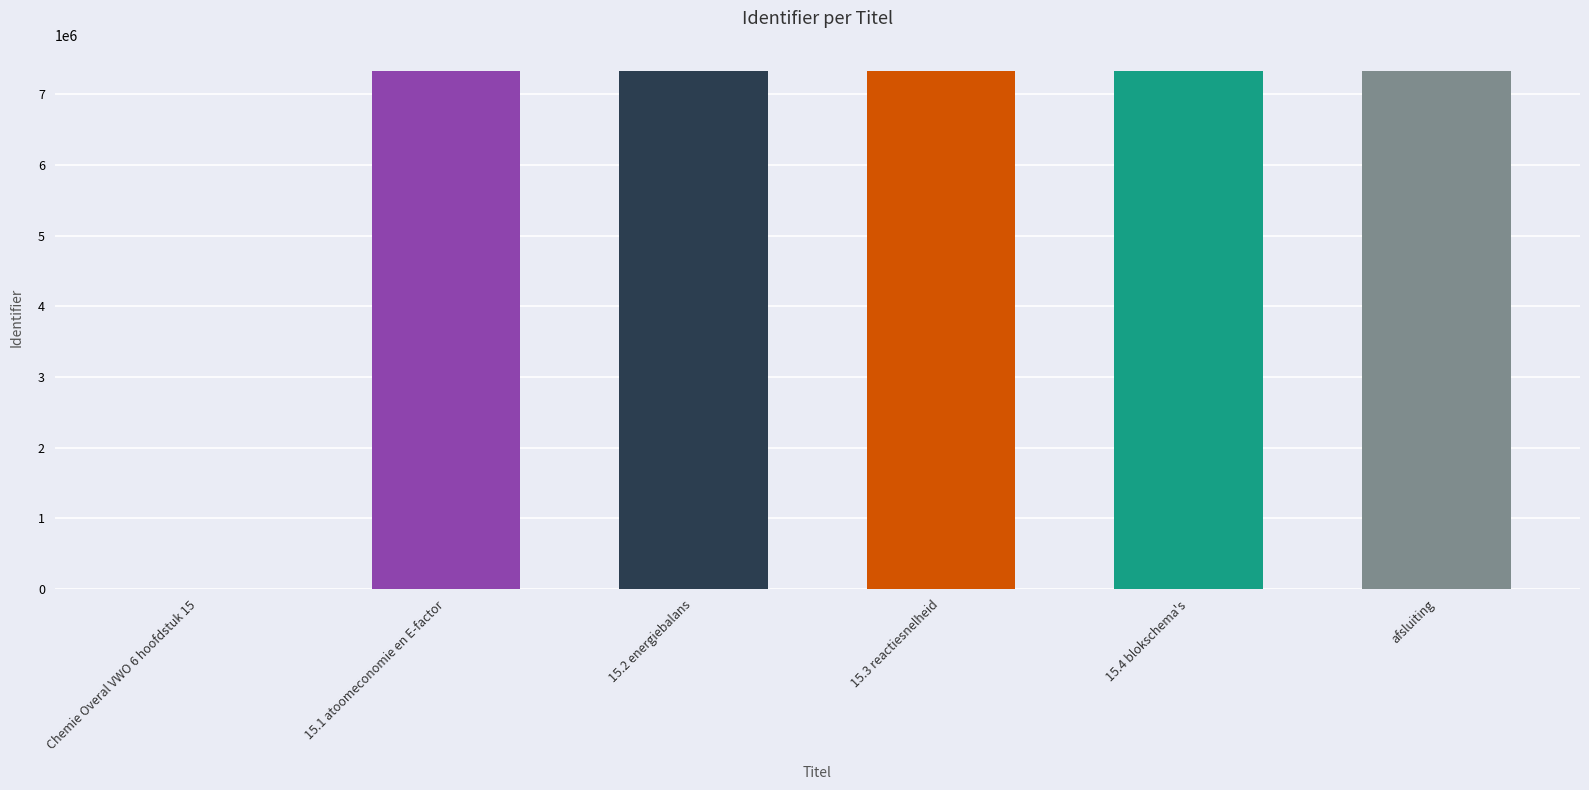

True or false: the data shows 7334179 at 15.4 blokschema's.

True